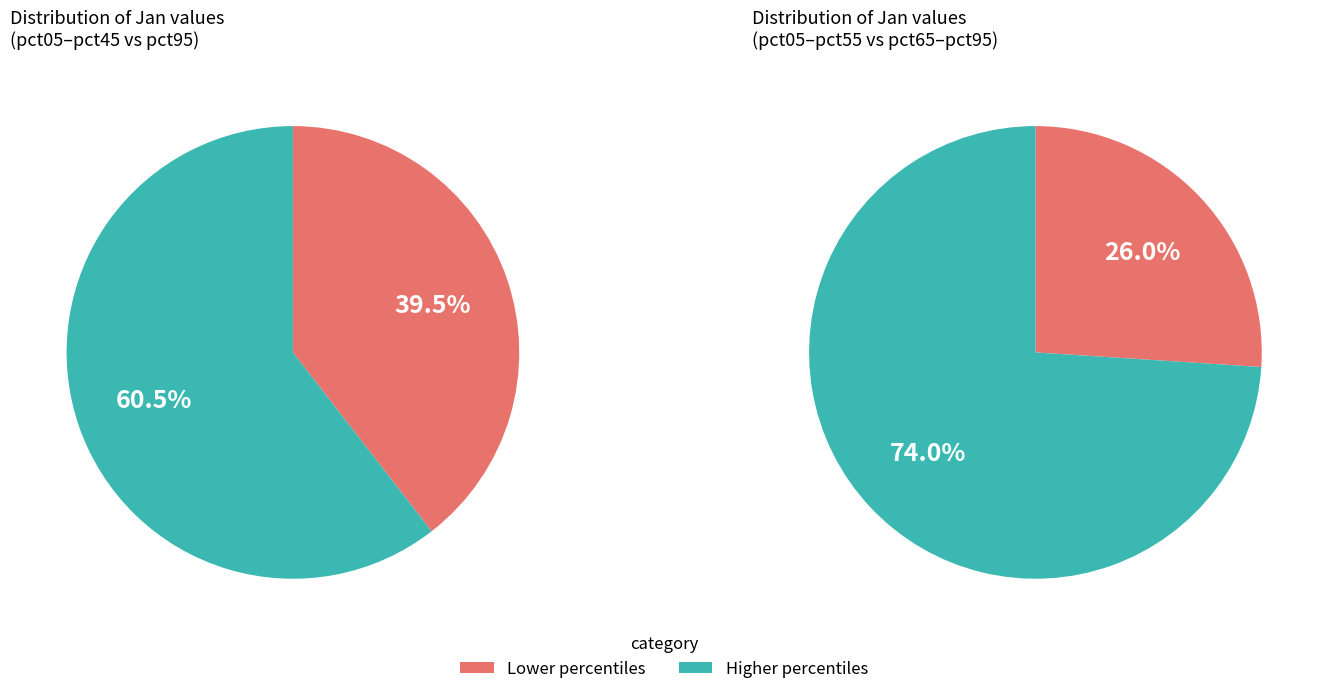

What percentage is the pct25 slice, to the nearest percent?

4%